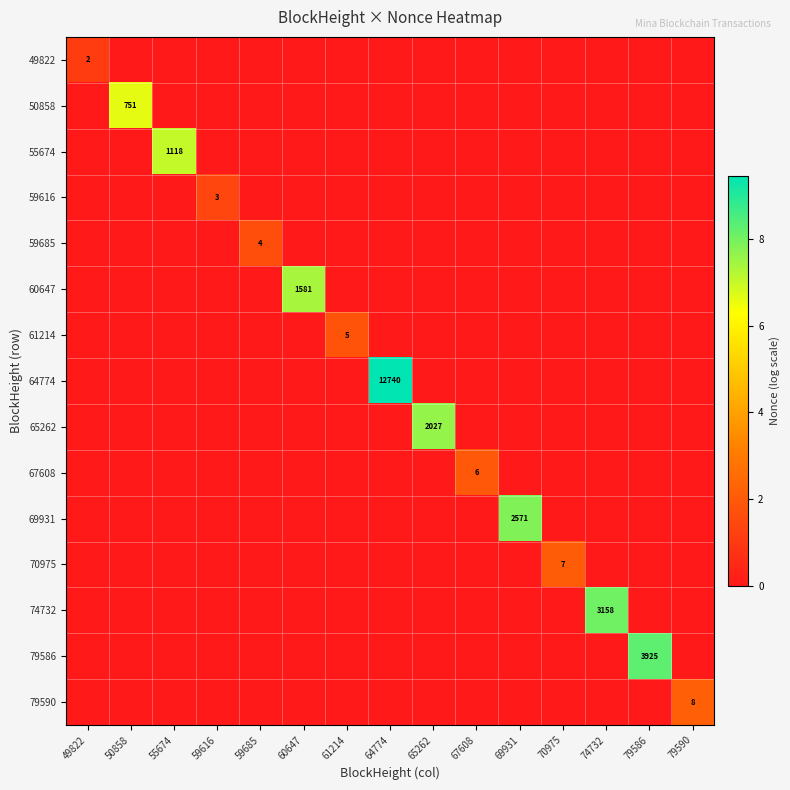

Rank the series at 79586 from lowest to highest value.

49822, 50858, 55674, 59616, 59685, 60647, 61214, 64774, 65262, 67608, 69931, 70975, 74732, 79590, 79586